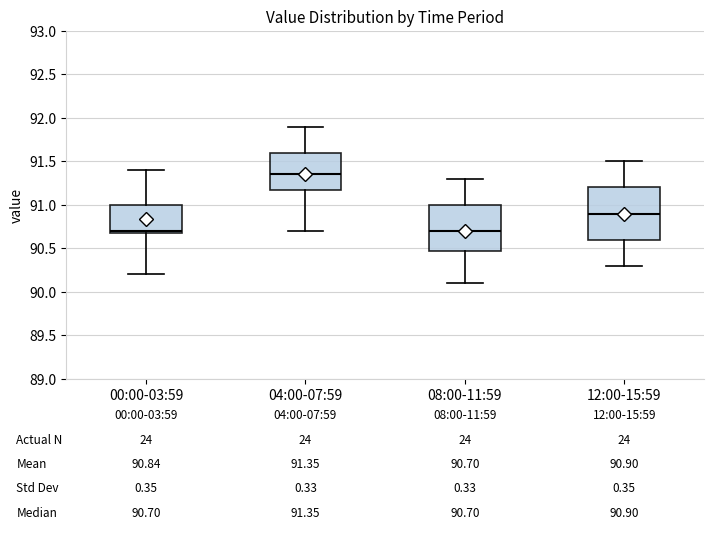

Which box is the tallest, from its lower edge to its upper edge?

12:00-15:59